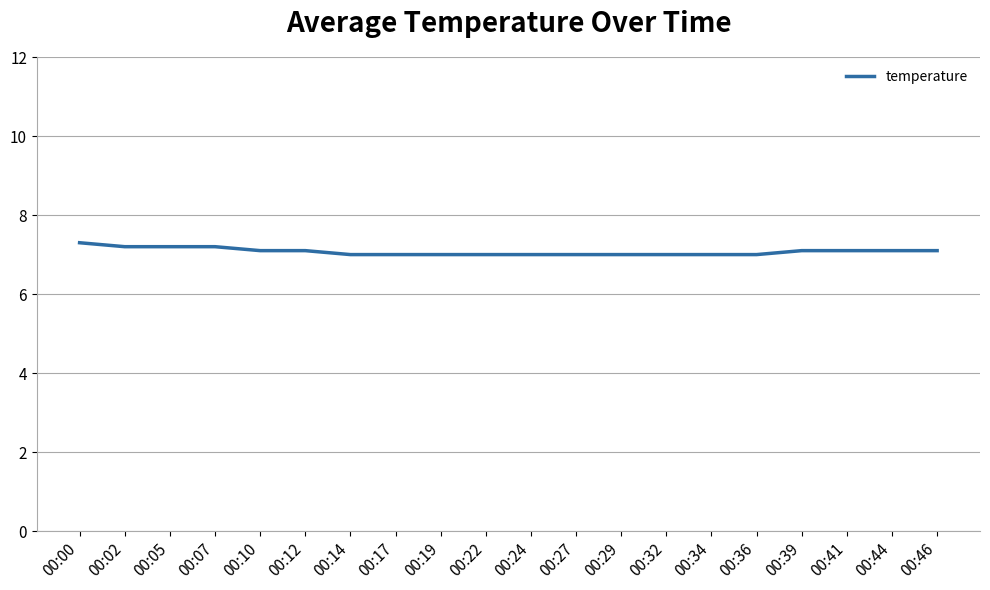

Reading right to left, transcribe all the data shown in this chart.

00:46=7.1	00:44=7.1	00:41=7.1	00:39=7.1	00:36=7.0	00:34=7.0	00:32=7.0	00:29=7.0	00:27=7.0	00:24=7.0	00:22=7.0	00:19=7.0	00:17=7.0	00:14=7.0	00:12=7.1	00:10=7.1	00:07=7.2	00:05=7.2	00:02=7.2	00:00=7.3